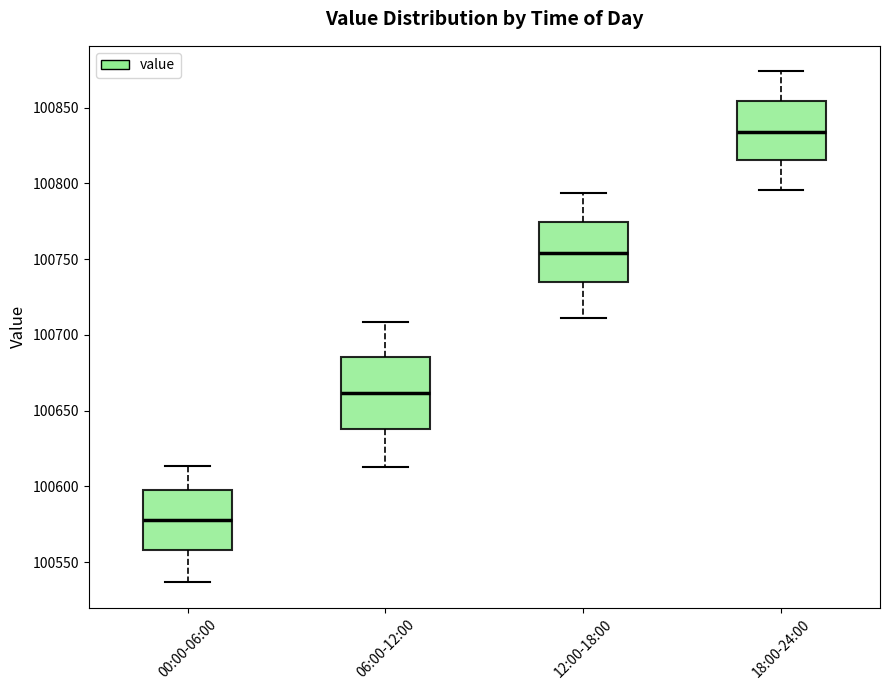

Reading left to right, read every box against the y-axis: the position of its median line, the range the box covers, and the ends of its whiskers. The values are not printed on the chart, so give them approximately, as read against the axis.

00:00-06:00: median 100580, box 100560 to 100595, whiskers 100535 to 100615
06:00-12:00: median 100660, box 100640 to 100685, whiskers 100615 to 100710
12:00-18:00: median 100755, box 100735 to 100775, whiskers 100710 to 100795
18:00-24:00: median 100835, box 100815 to 100855, whiskers 100795 to 100875